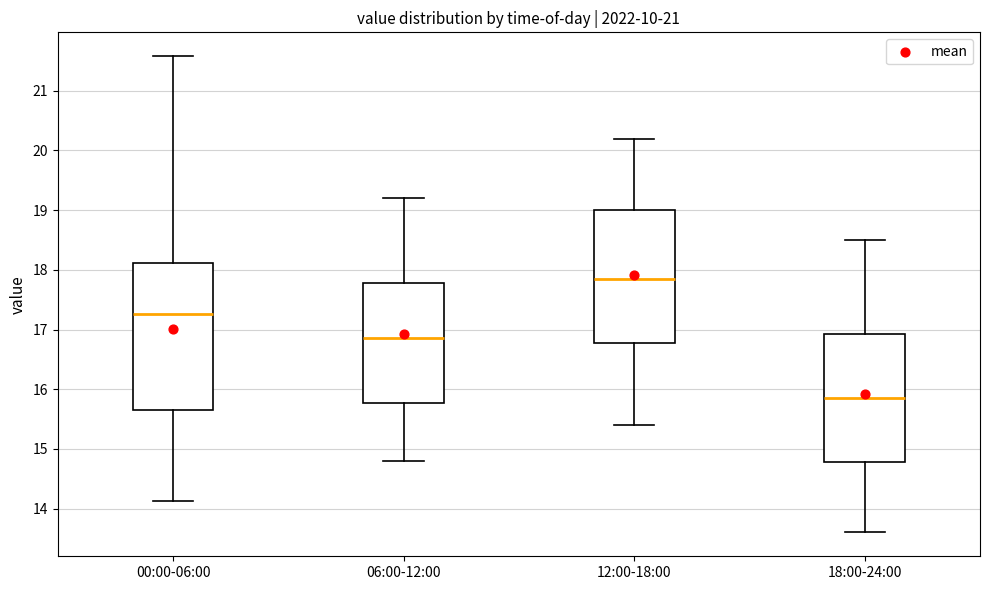

Which box has the highest median line?

12:00-18:00